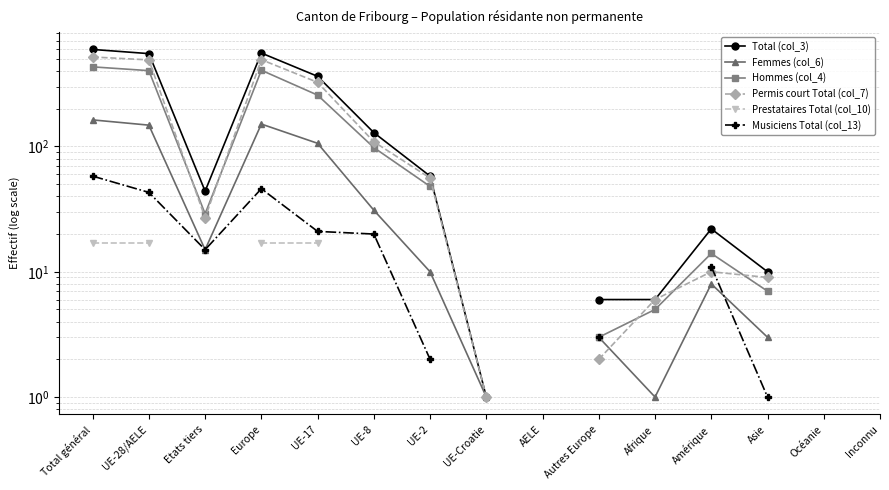

Which series has the widest spread of values?

Total (col_3)